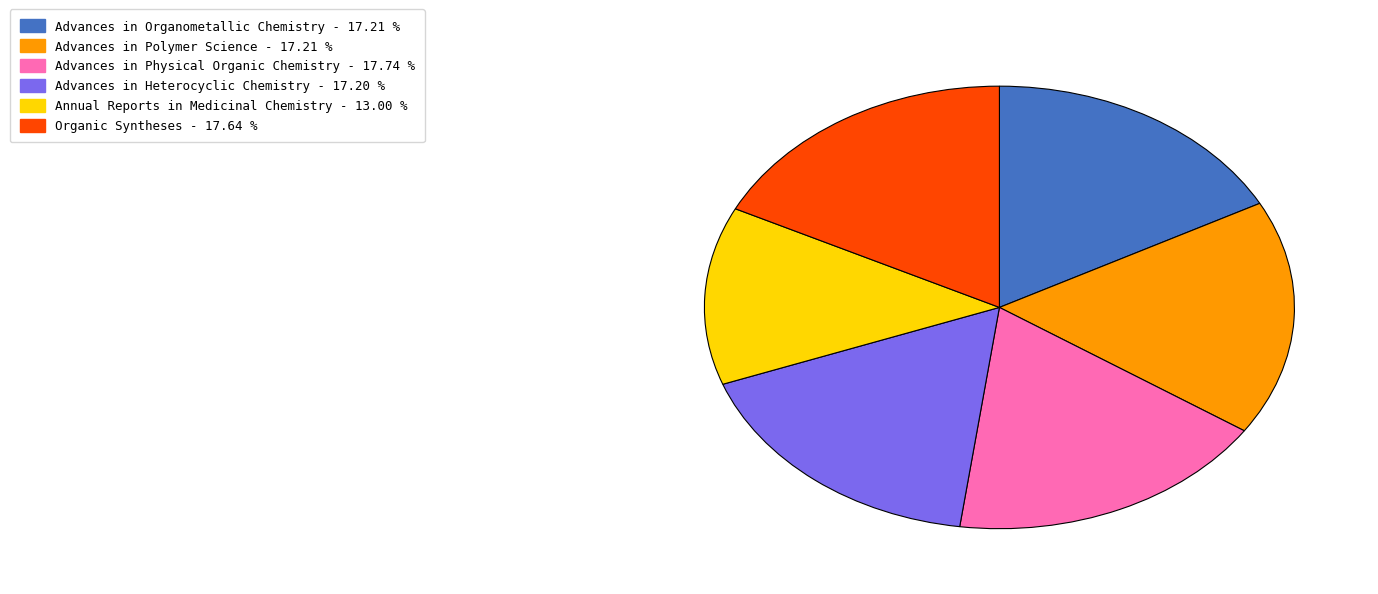

True or false: Advances in Physical Organic Chemistry accounts for 18% of the total.

True